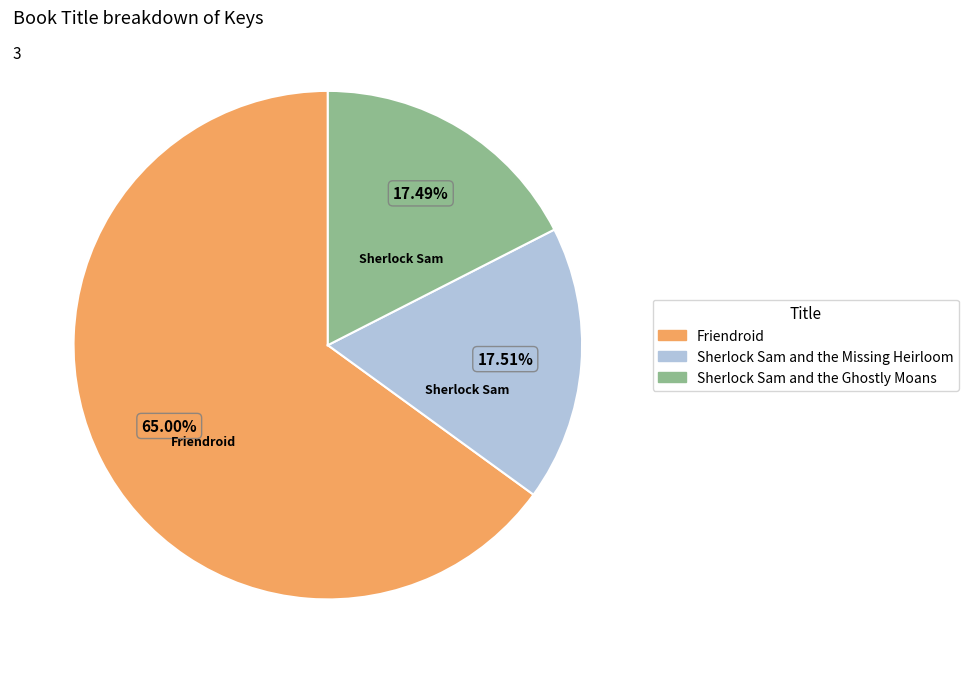

Is it true that Sherlock Sam and the Ghostly Moans is 29% of the pie?

False